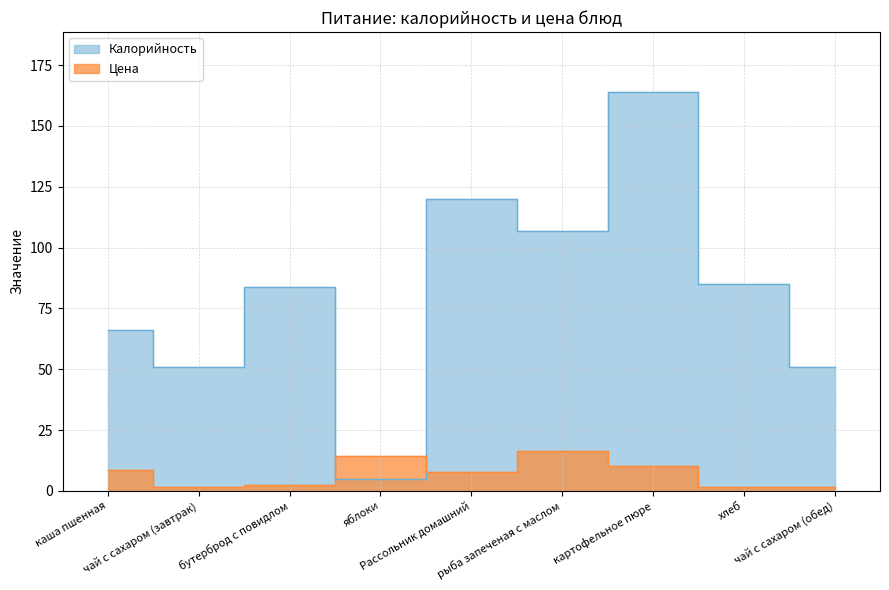

At how many categories does at least one series exceed 21?

8